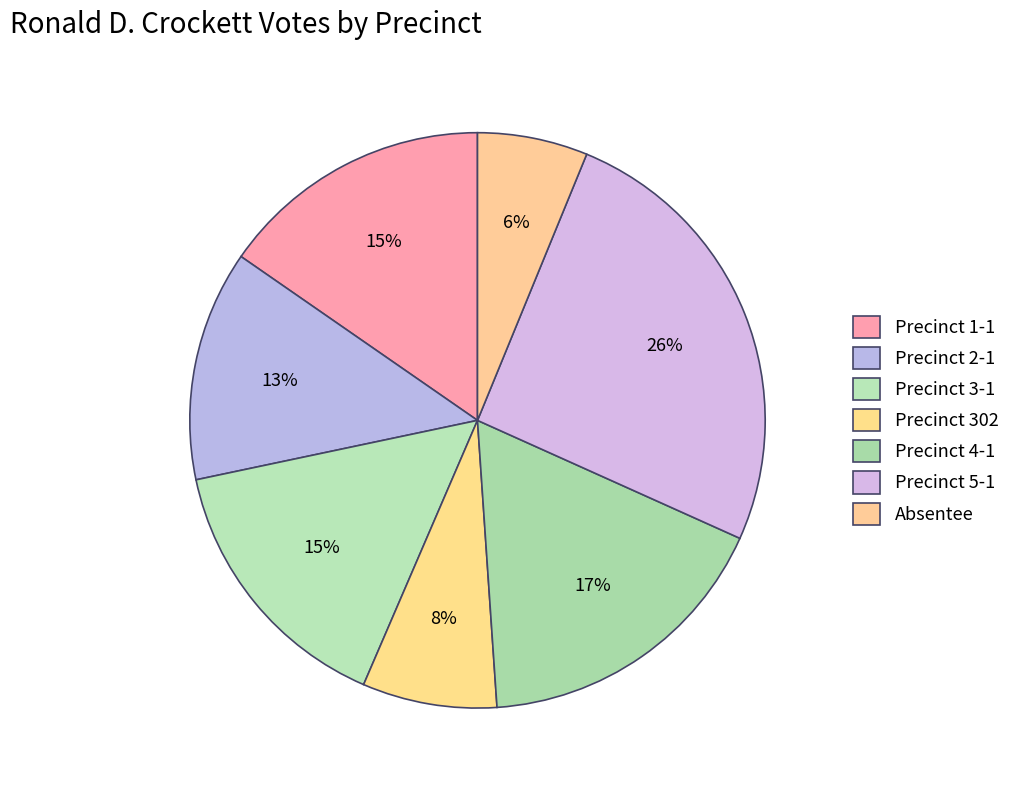

What percentage do Precinct 3-1 and Precinct 1-1 together represent?

30.6%